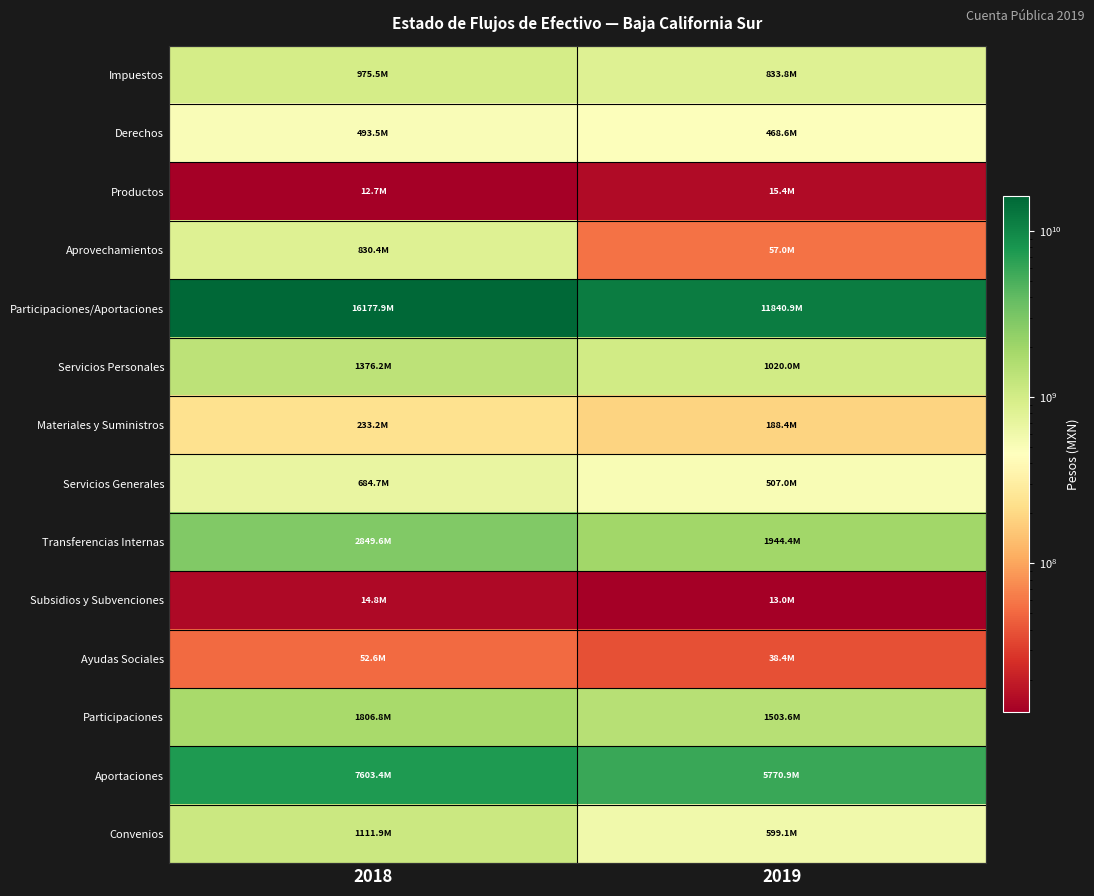

At which category is the sum across all series the highest?

2018